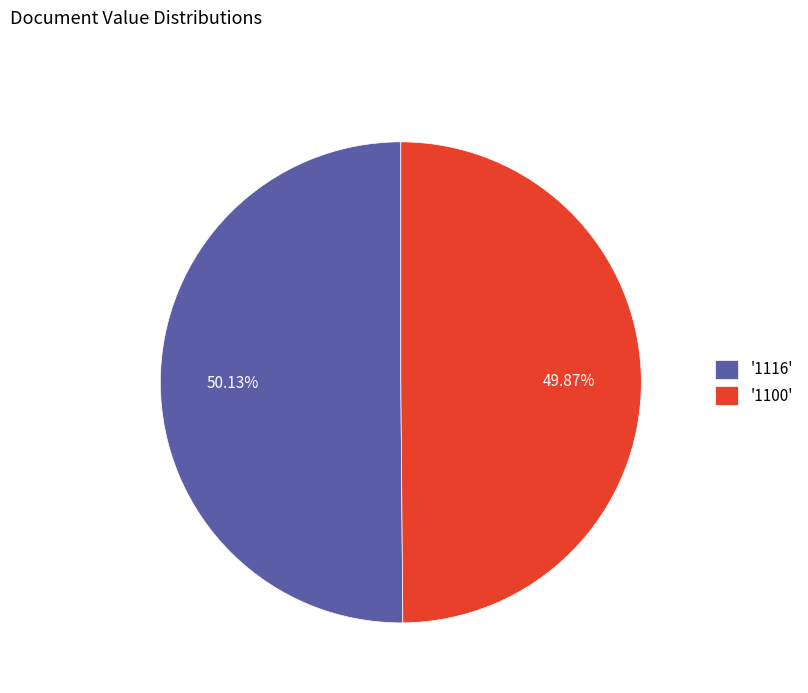

Approximately how many times larger is the value at '1116' compared to '1100'?

1.0